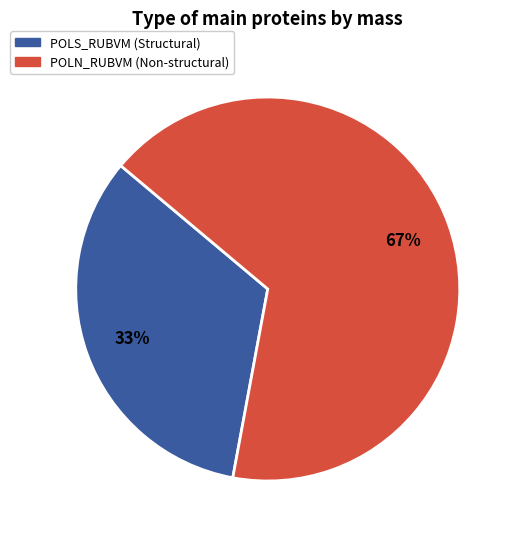

How many slices are in this pie chart?

2